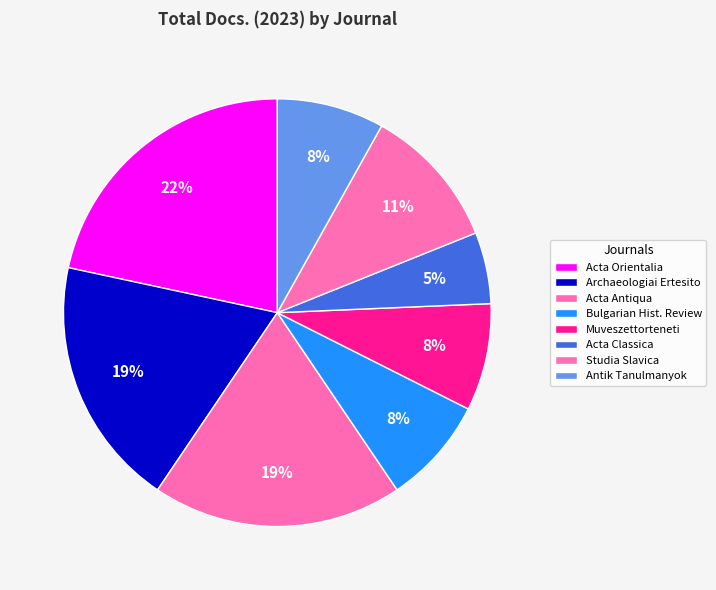

How many slices are in this pie chart?

8